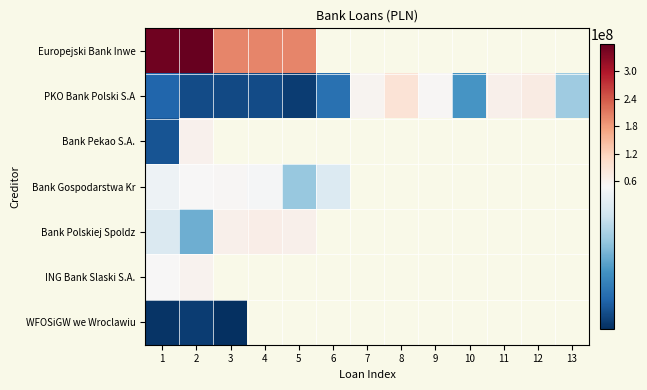

The PKO Bank Polski S.A series shows 20000000.0 at 10. True or false?

True